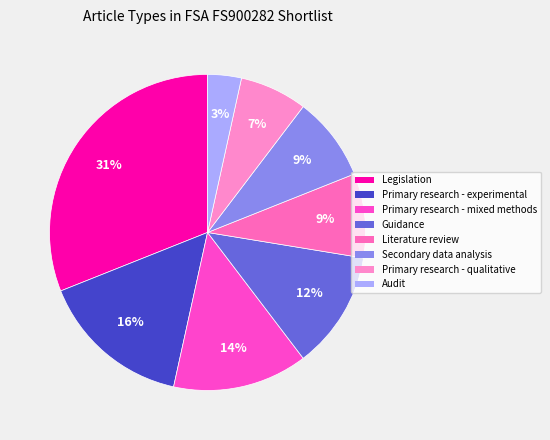

How much of the chart is everything except Primary research - qualitative?

93.1%